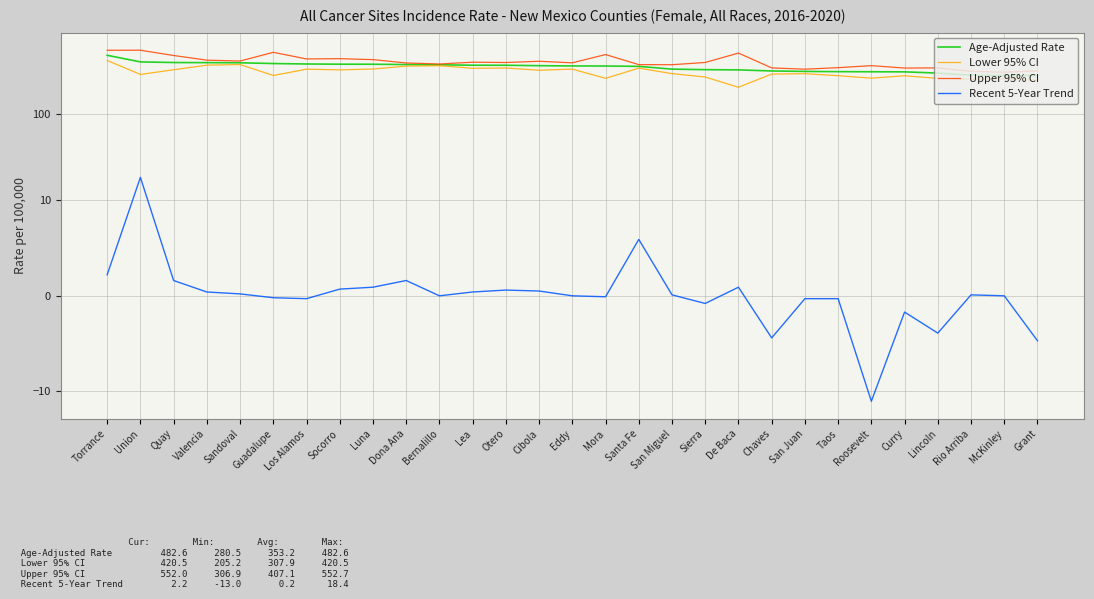

At Luna, list the series in order from smallest to largest.

Recent 5-Year Trend, Lower 95% CI, Age-Adjusted Rate, Upper 95% CI